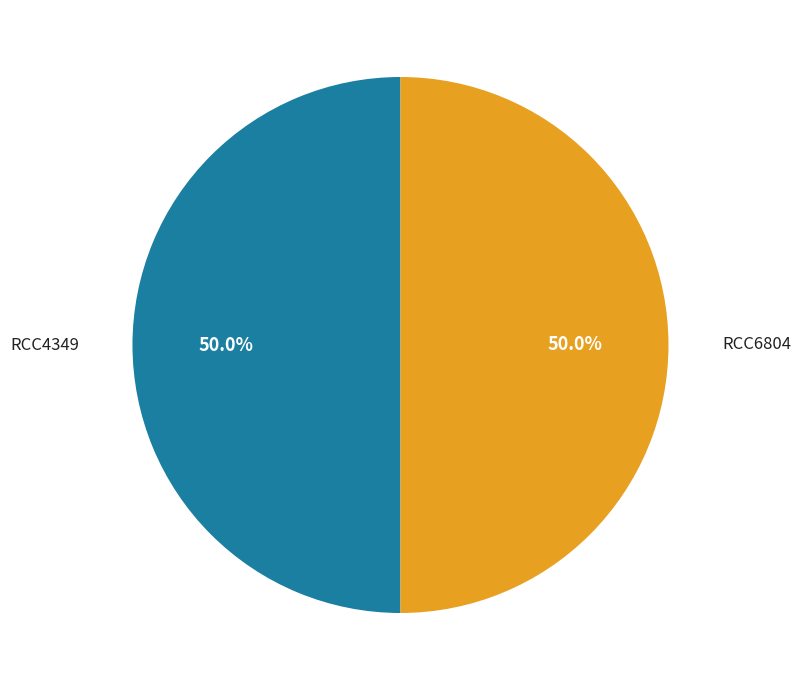

How many slices are in this pie chart?

2